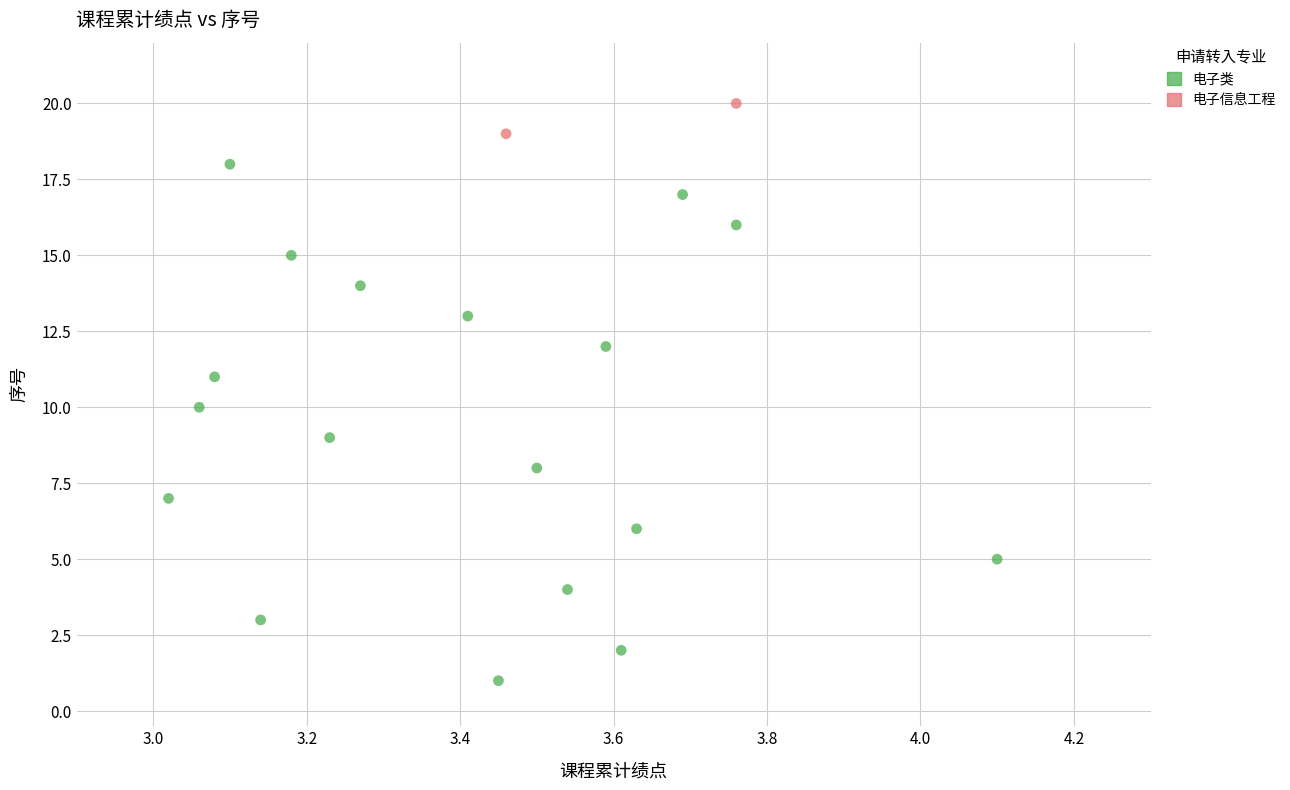

What are all the series names shown in the legend?

电子类, 电子信息工程